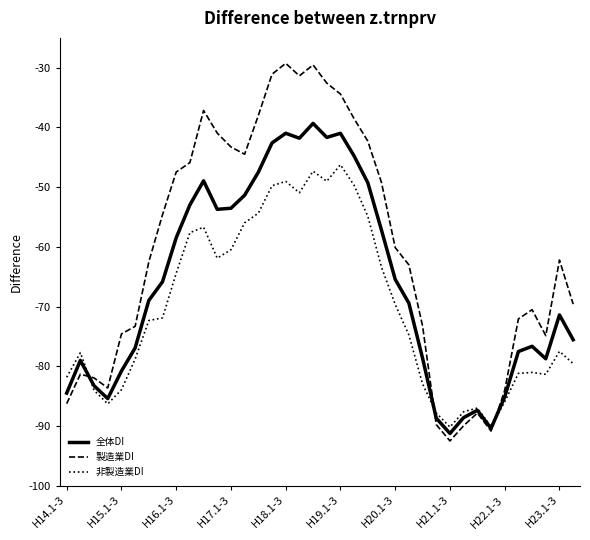

List the series in order of their overall mean, highest first.

製造業DI, 全体DI, 非製造業DI